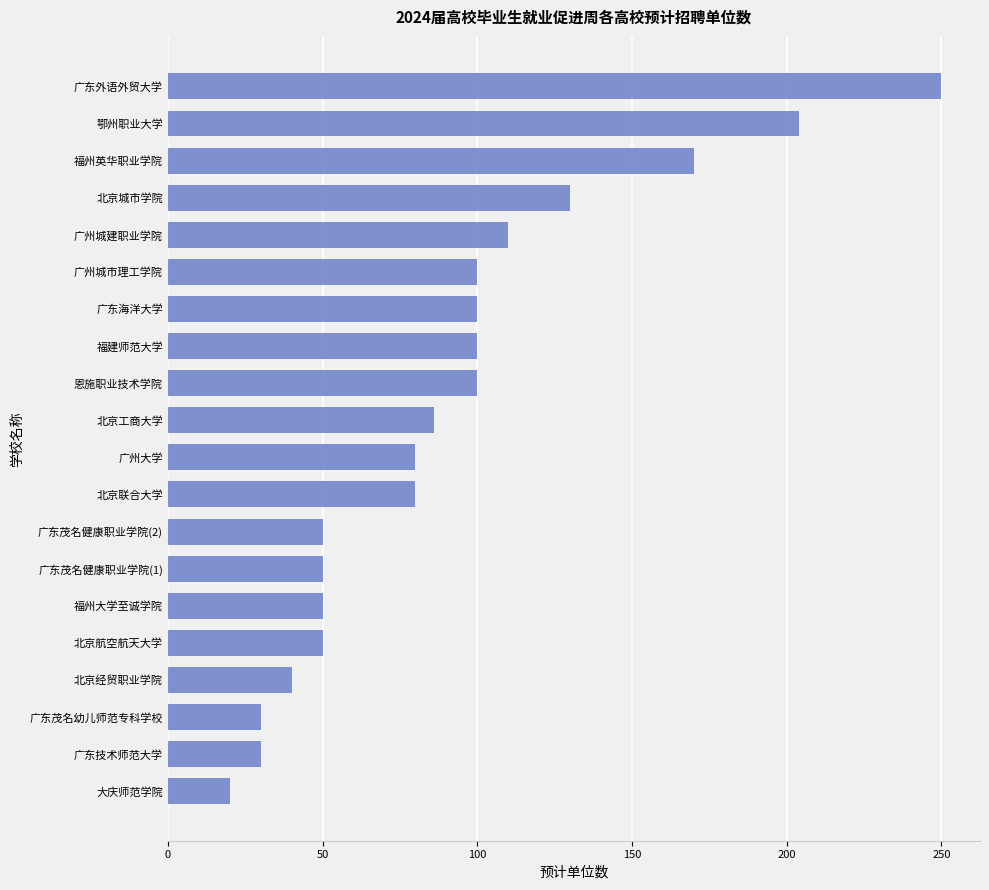

Reading top to bottom, list all the values displayed in this chart.

250	204	170	130	110	100	100	100	100	86	80	80	50	50	50	50	40	30	30	20